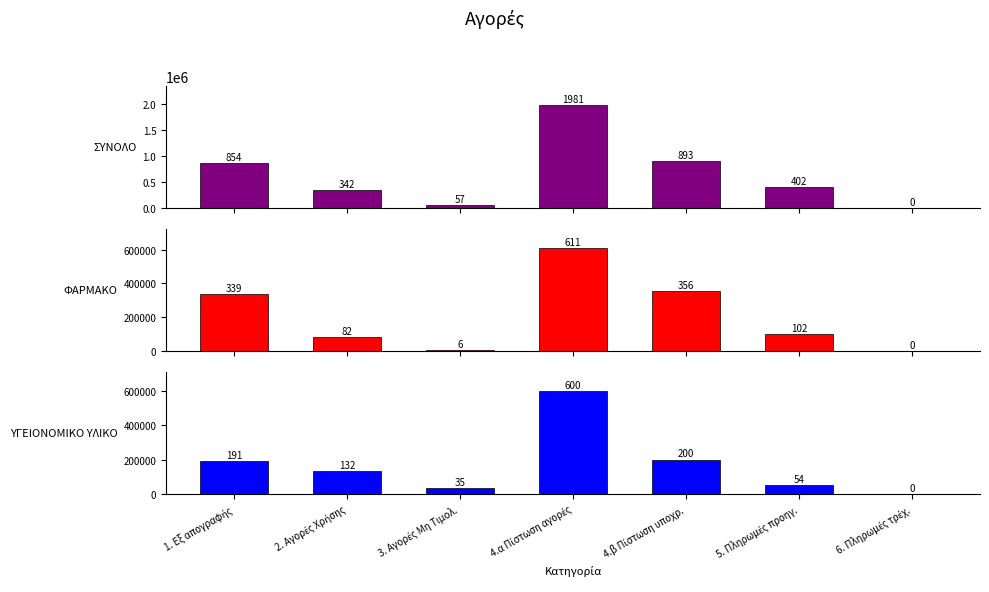

What is the maximum value shown in the chart?

1981048.0